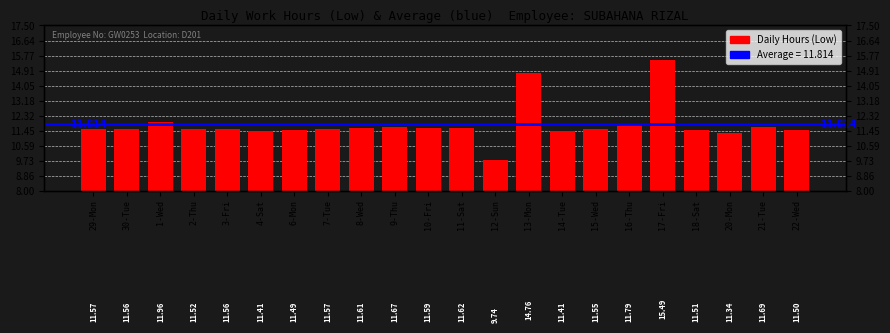

Which has a higher value, 8-Wed or 15-Wed?

8-Wed